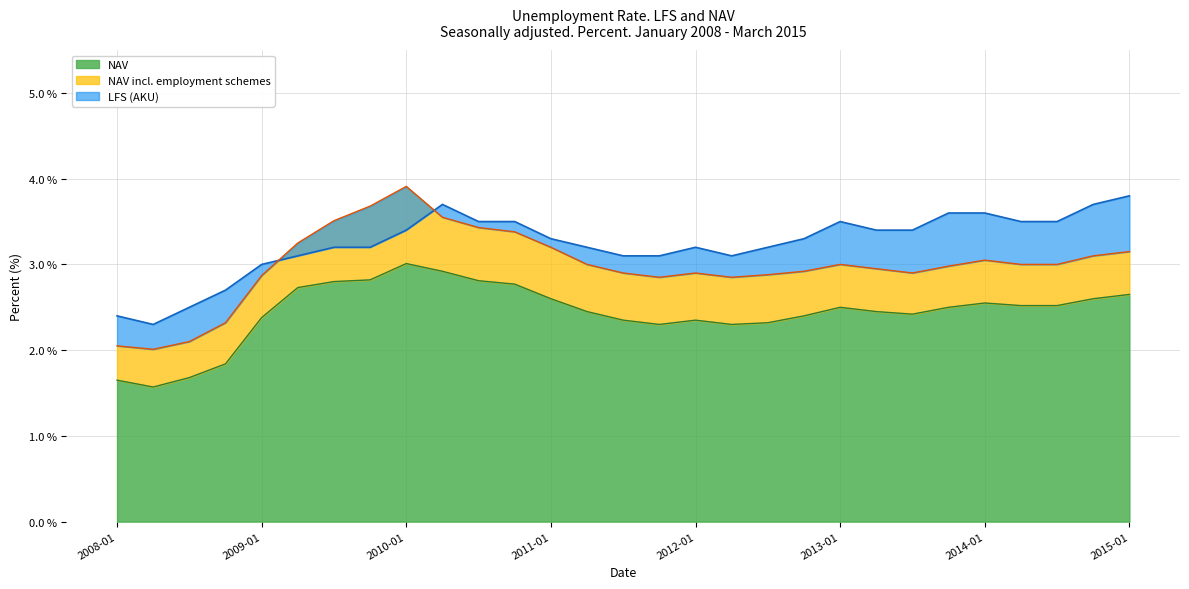

True or false: LFS (AKU) and NAV cross at least once.

False